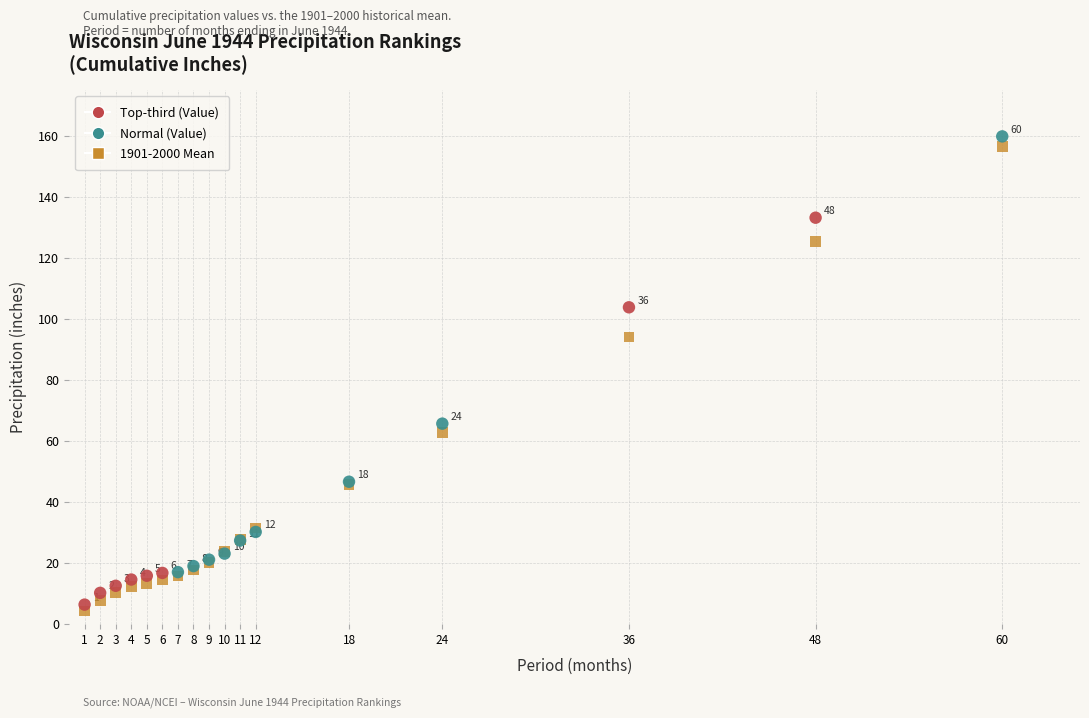

Across all series, what Y value is closest to 81?

94.0